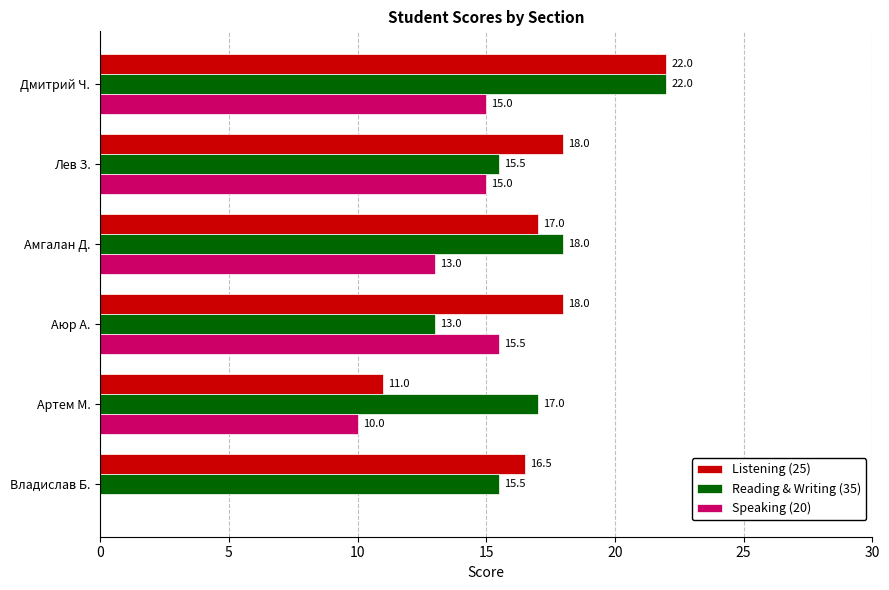

What is the sum of all Speaking (20) values?

68.5